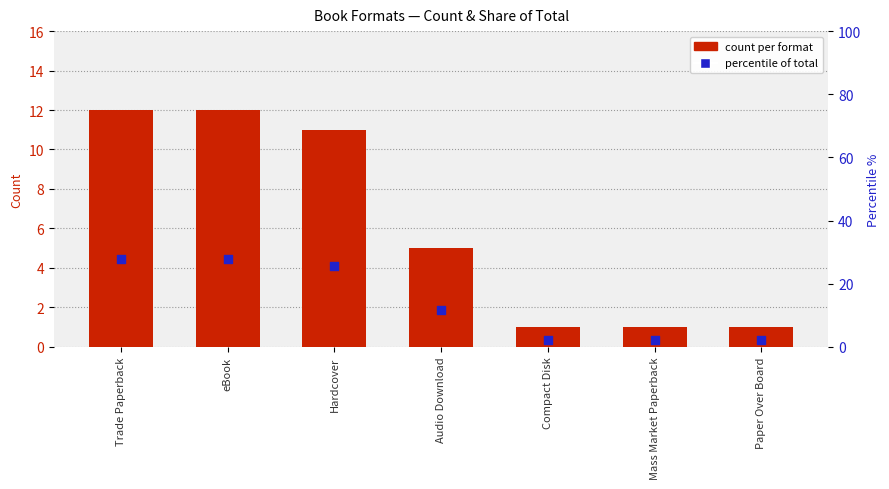

Which series has the widest spread of Y values?

percentile of total